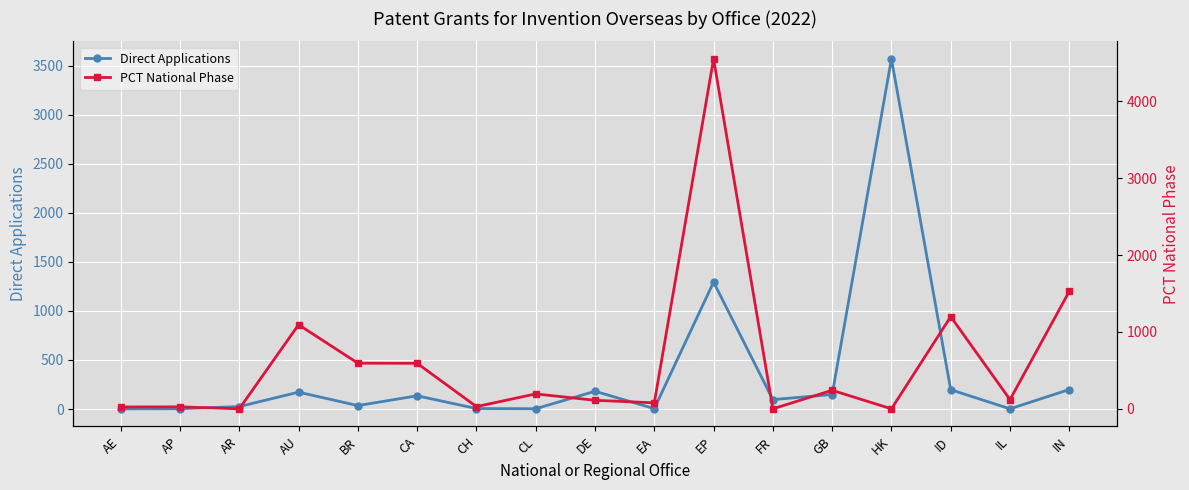

List the series in order of their overall mean, highest first.

PCT National Phase, Direct Applications